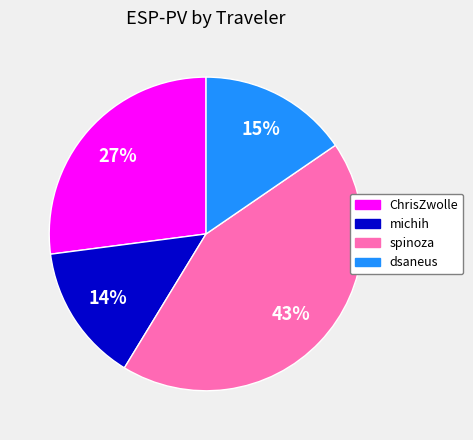

Which has a higher value, spinoza or dsaneus?

spinoza